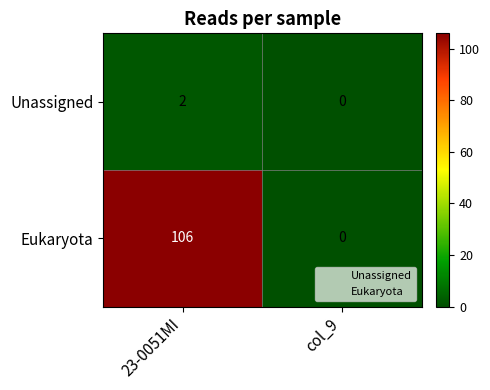

Which series has the largest range (max minus min)?

Eukaryota